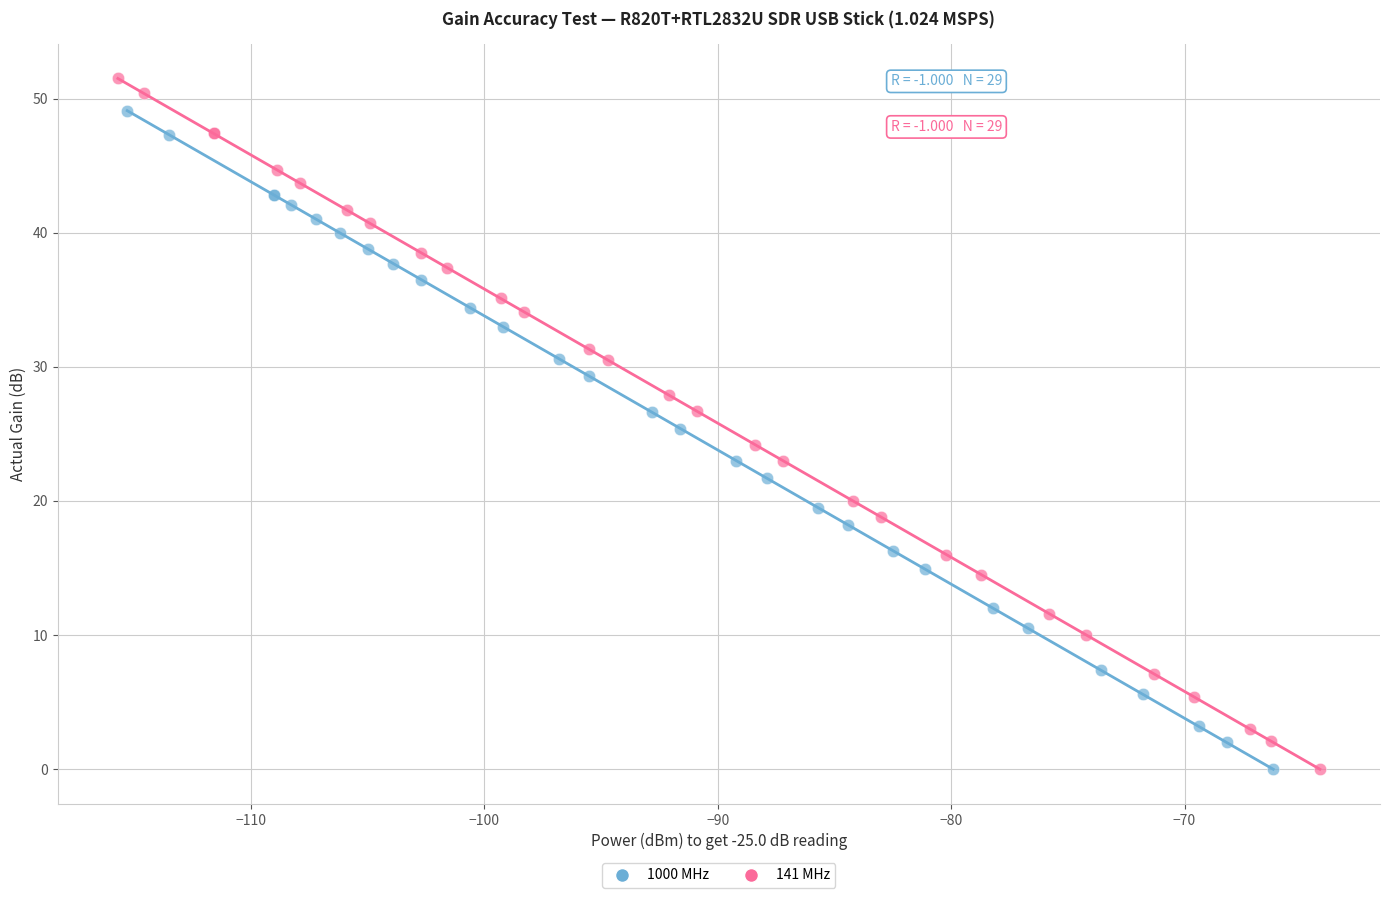

Which series contains the highest Y value?

141 MHz